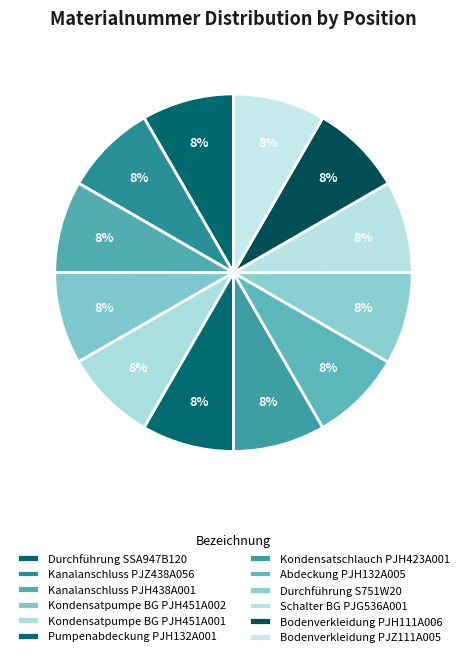

Count the number of slices in the pie.

12